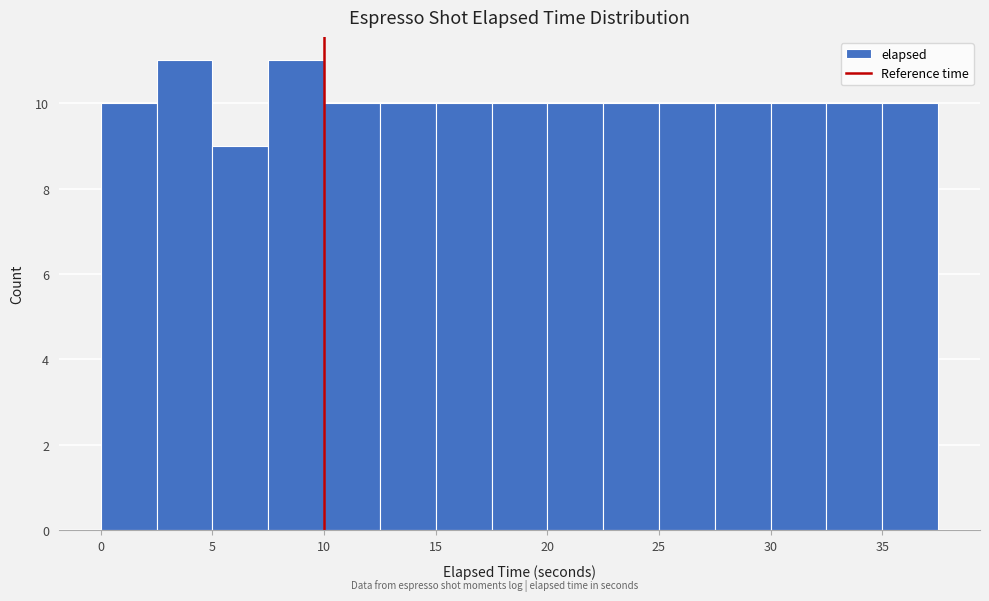

Reading left to right, list every bar in this chart as the range it spans on the x-axis followed by its height. Neither the bar edges nor the heights are printed on the chart, so give them approximately, as read against the axes.

0.0 to 2.5: 10
2.5 to 5.0: 11
5.0 to 7.5: 9
7.5 to 10.0: 11
10.0 to 12.5: 10
12.5 to 15.0: 10
15.0 to 17.5: 10
17.5 to 20.0: 10
20.0 to 22.5: 10
22.5 to 25.0: 10
25.0 to 27.5: 10
27.5 to 30.0: 10
30.0 to 32.5: 10
32.5 to 35.0: 10
35.0 to 37.5: 10